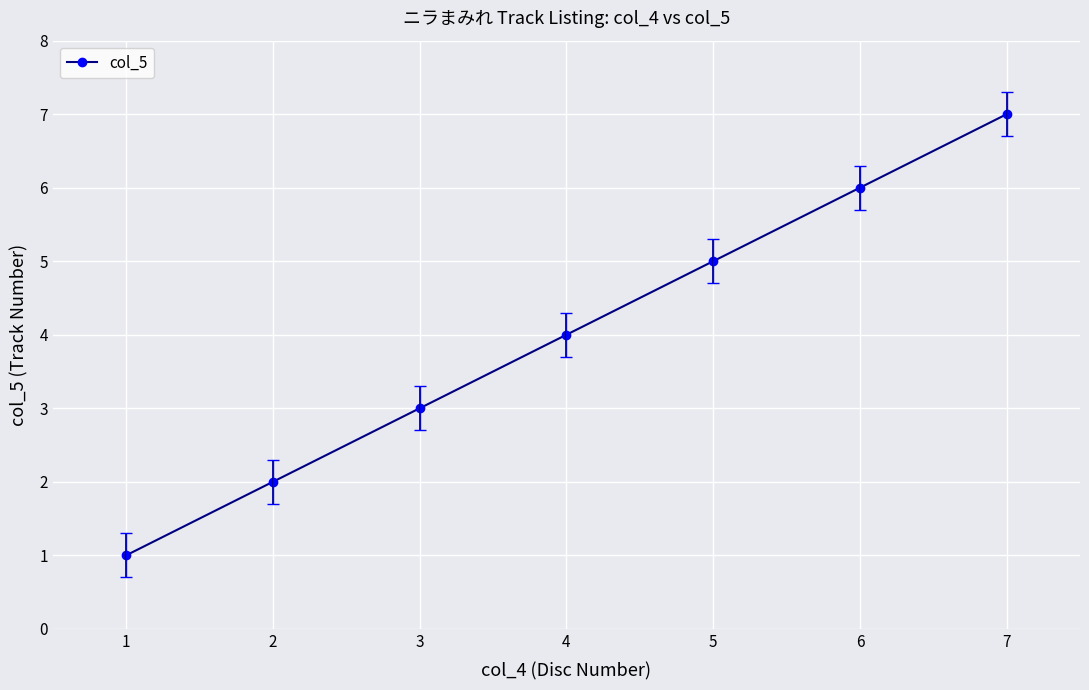

Reading left to right, list all the values displayed in this chart.

1	2	3	4	5	6	7